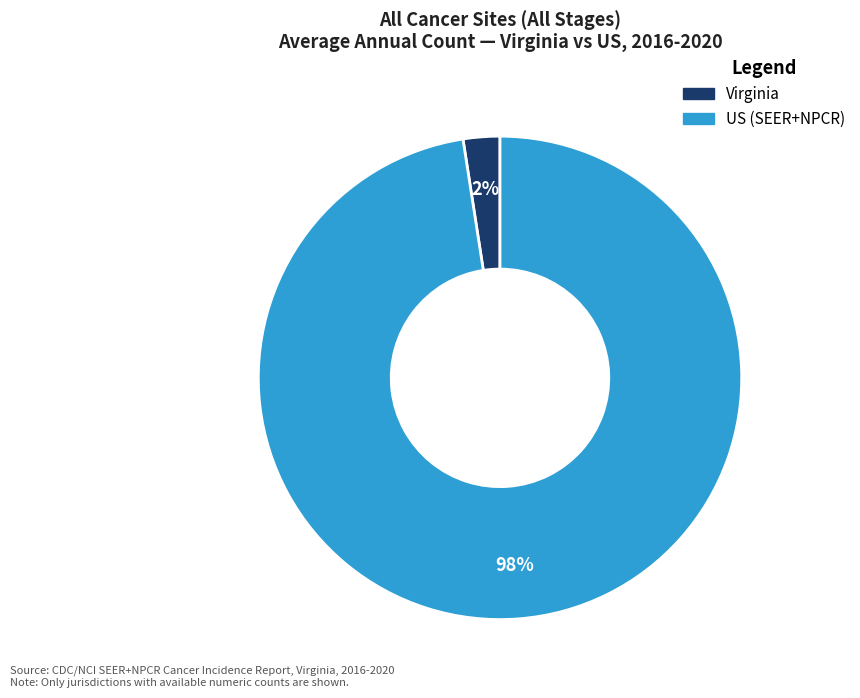

Rank the categories by value from lowest to highest.

Virginia, US (SEER+NPCR)